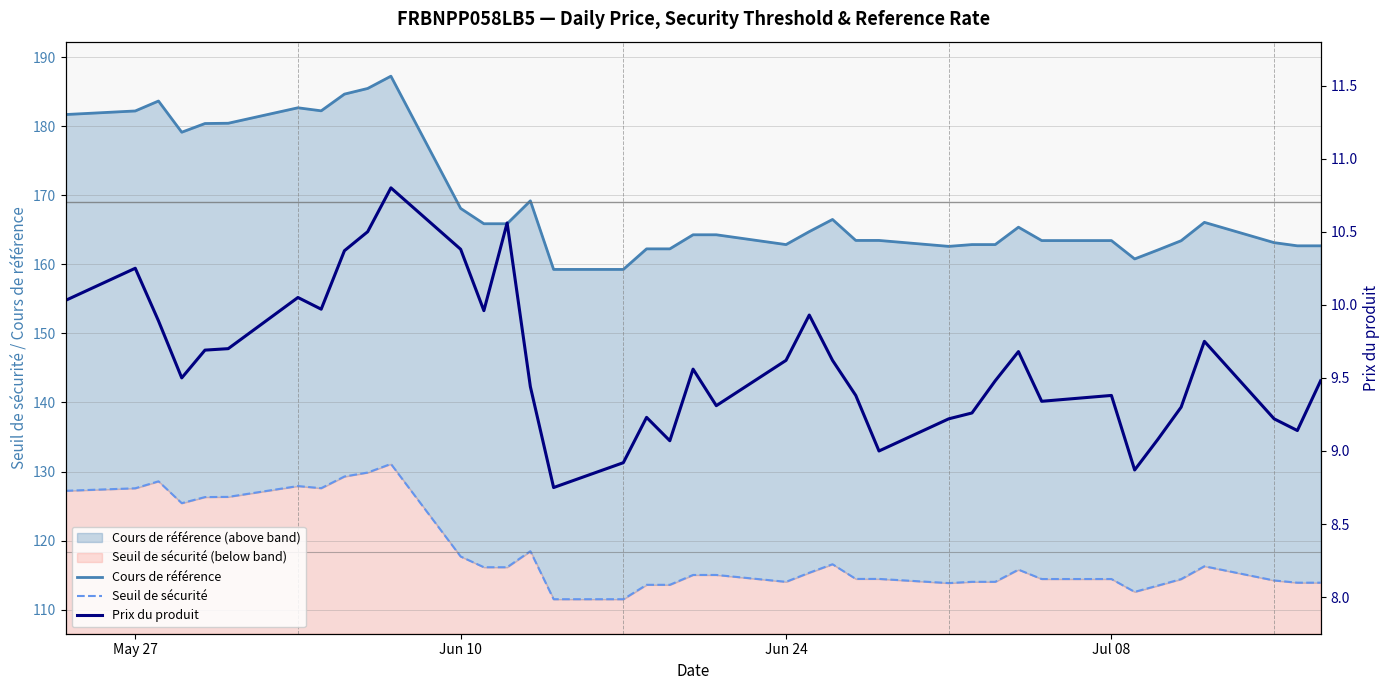

What is the minimum value for Cours de référence?

159.3